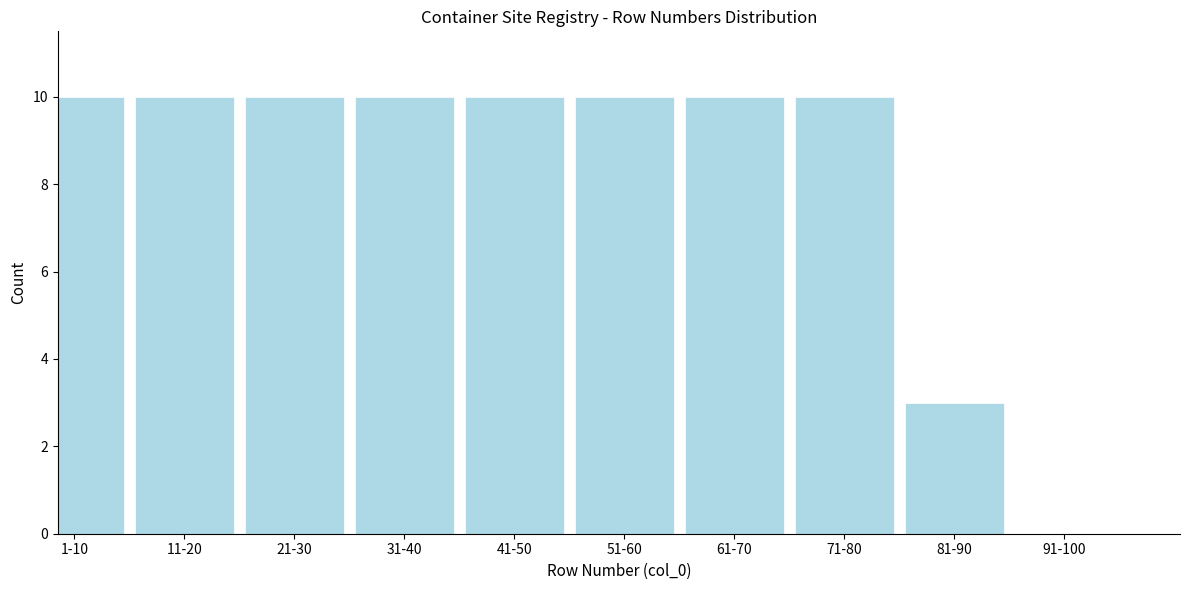

Reading left to right, list all the values displayed in this chart.

1-10=10	11-20=10	21-30=10	31-40=10	41-50=10	51-60=10	61-70=10	71-80=10	81-90=3	91-100=0